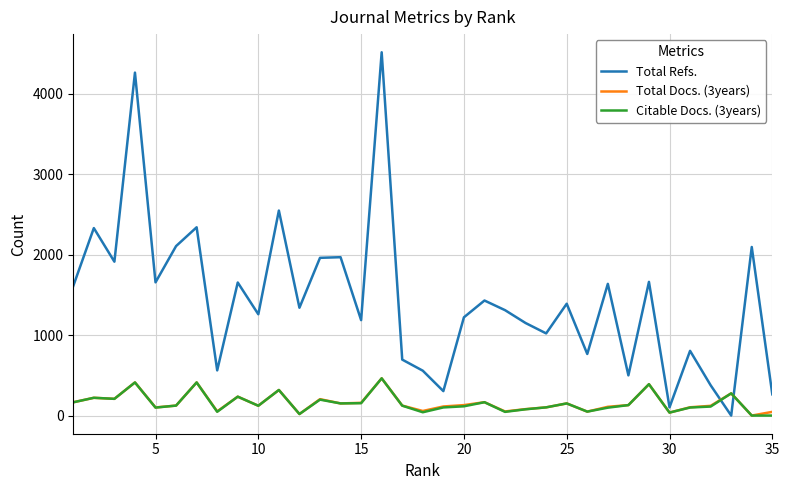

Which series has the largest total across all categories?

Total Refs.